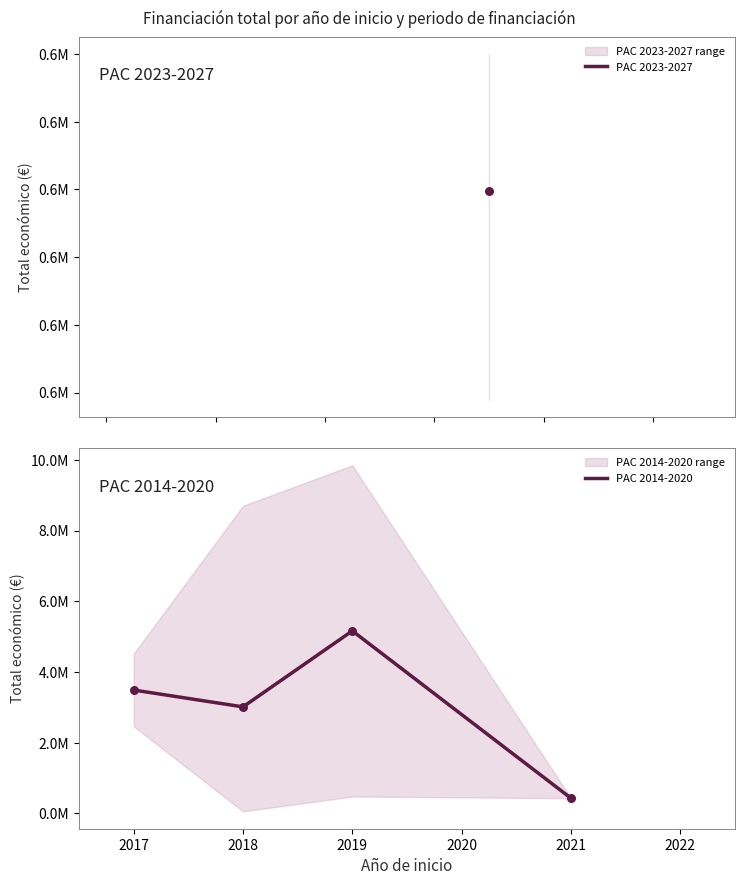

What is the ratio of the value at 2021 to the value at 2018?

0.1